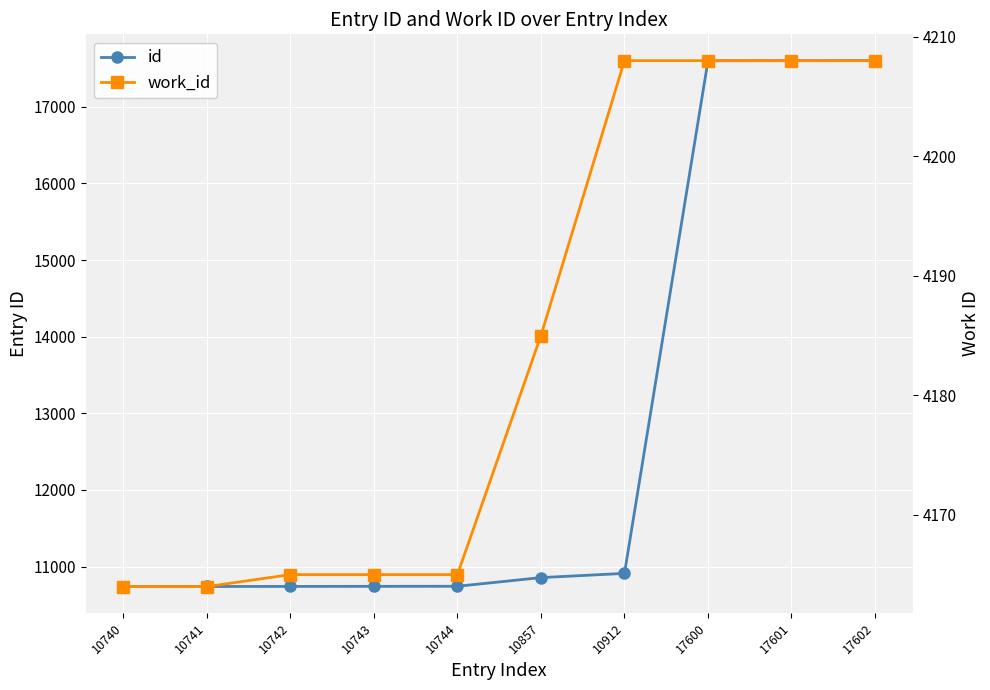

Where does the work_id series first go above 4185?

10912